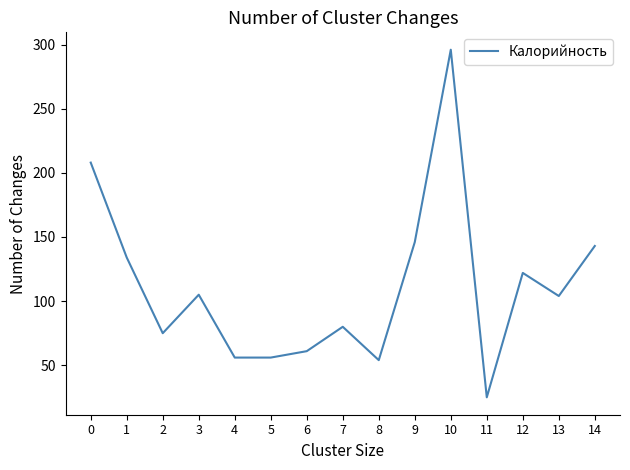

What is the approximate value at 5, to the nearest 10?

60